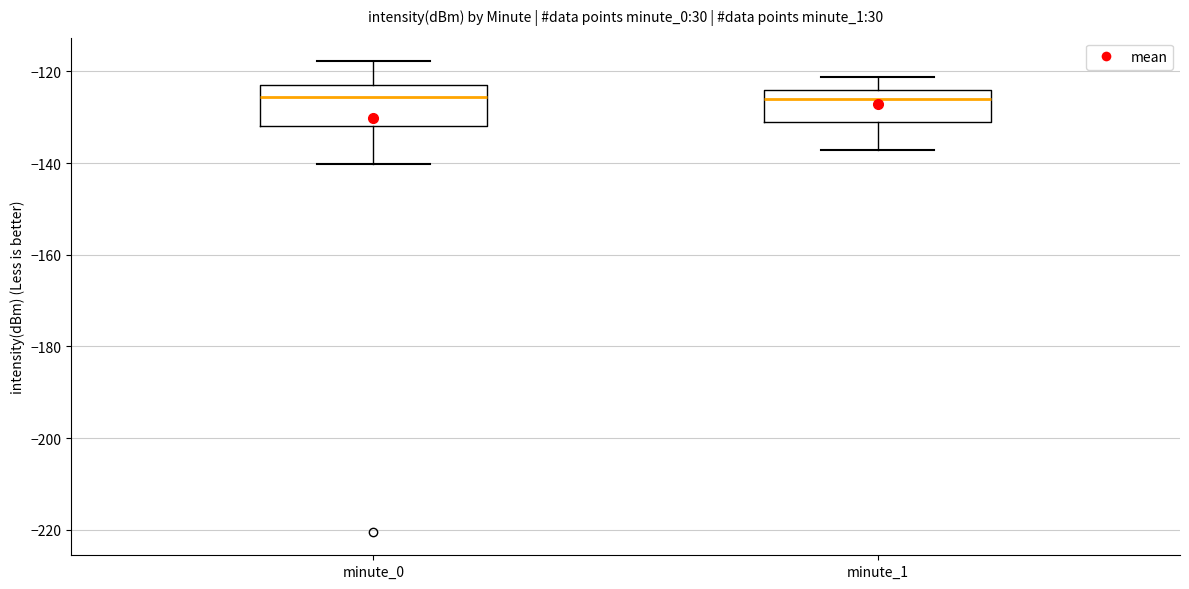

Comparing the boxes themselves (not the whiskers), which one is the tallest?

minute_0